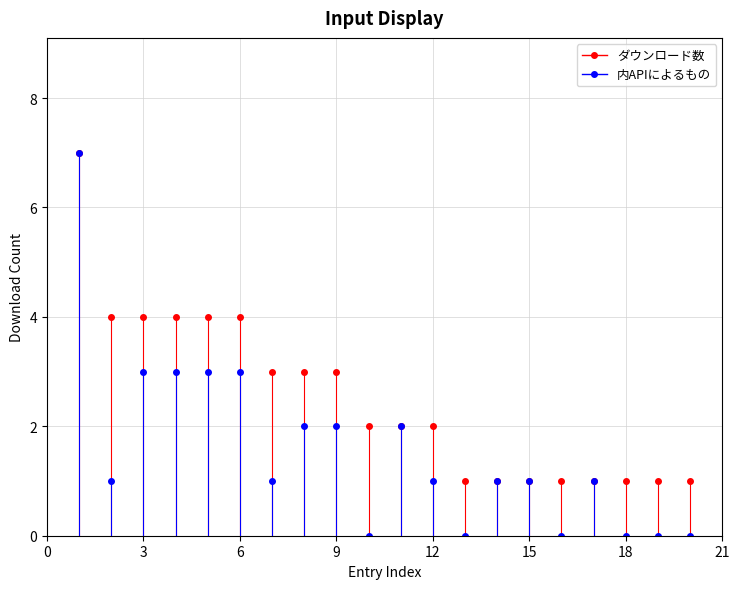

How many 内APIによるもの values are between 0 and 3?

19